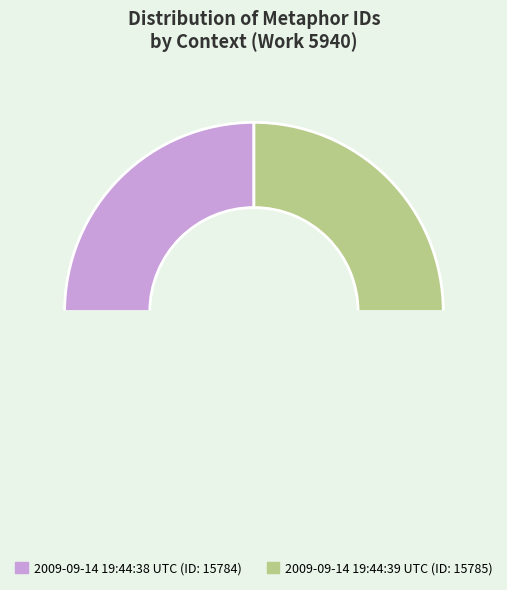

How many slices are in this pie chart?

3